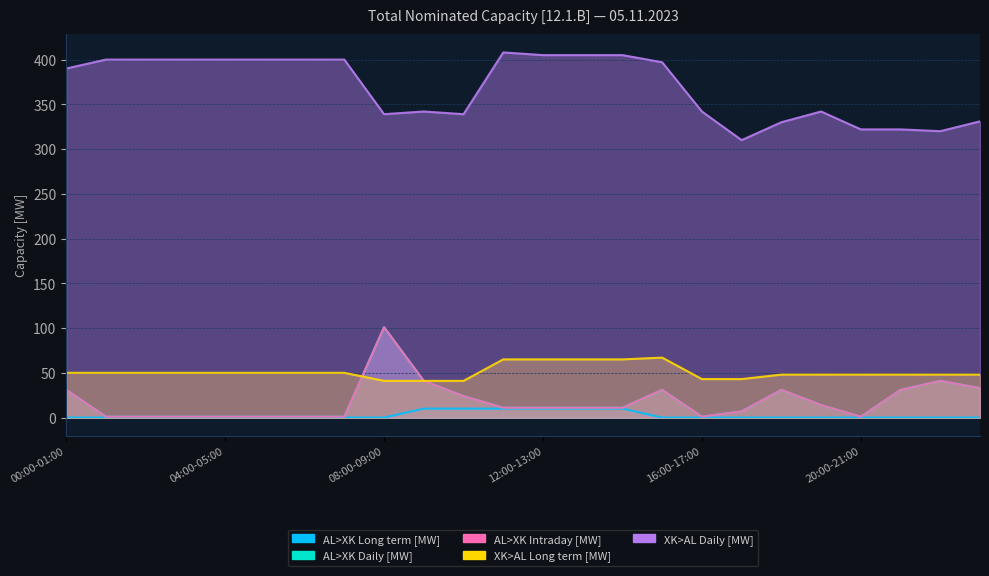

How many values in the AL>XK Daily [MW] series are below 11?

10